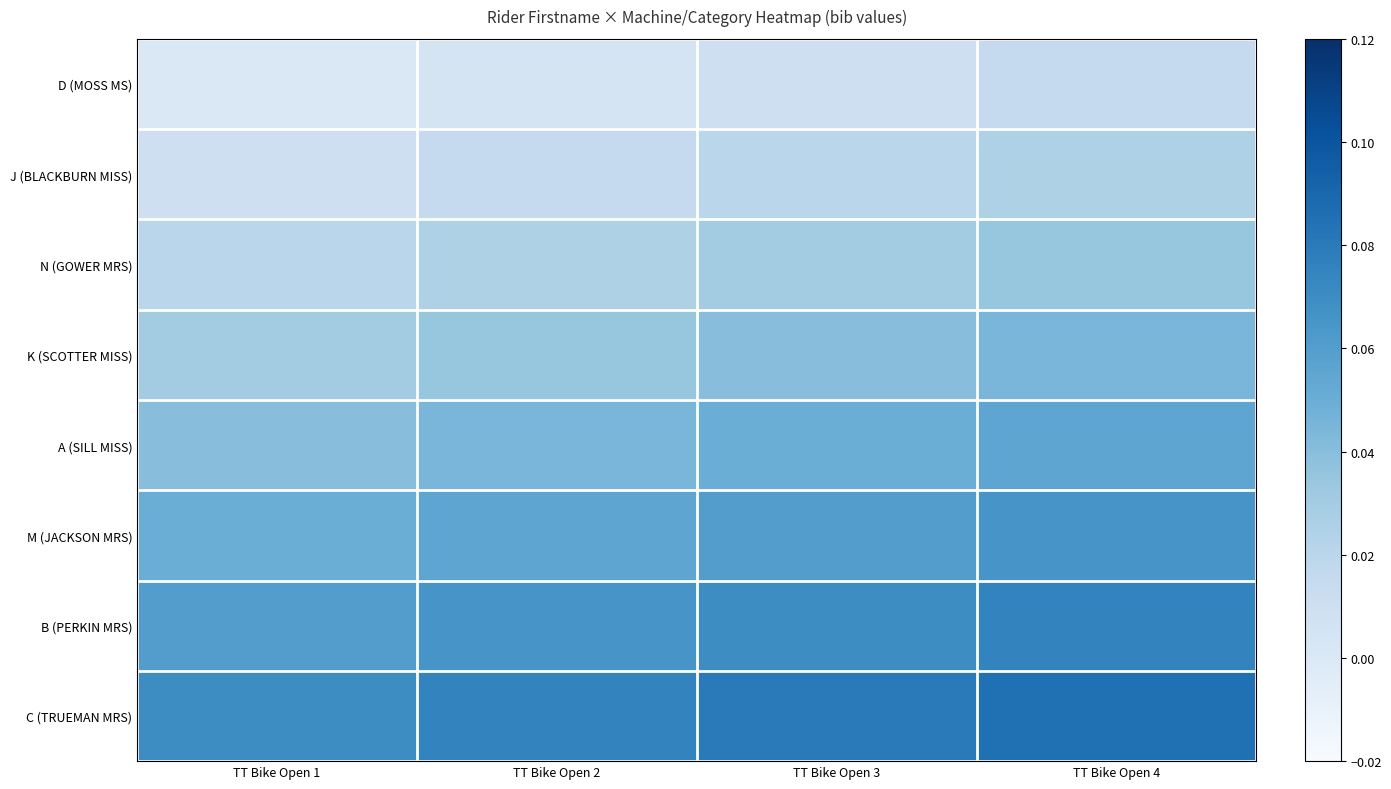

What is the sum of the K (SCOTTER MISS) values at TT Bike Open 3 and TT Bike Open 4?

0.1